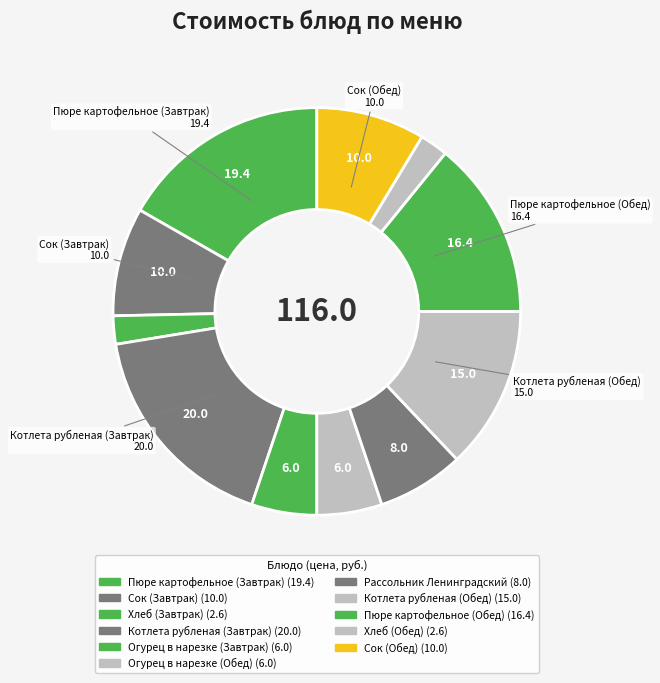

To the nearest percent, what is the difference between the largest and smallest slice percentages?

15%